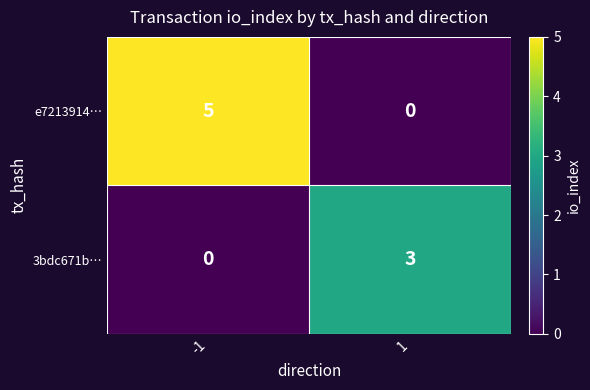

At which category is the sum across all series the highest?

-1